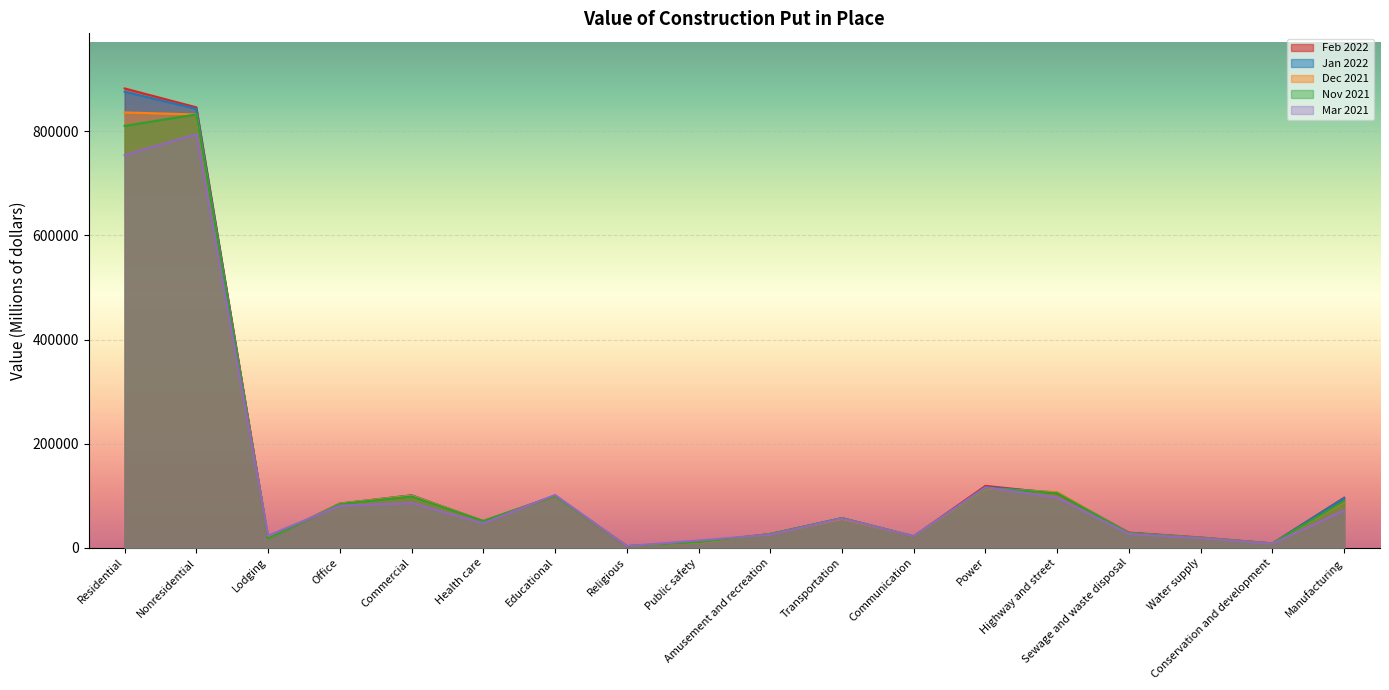

Which series has the largest range (max minus min)?

Feb 2022